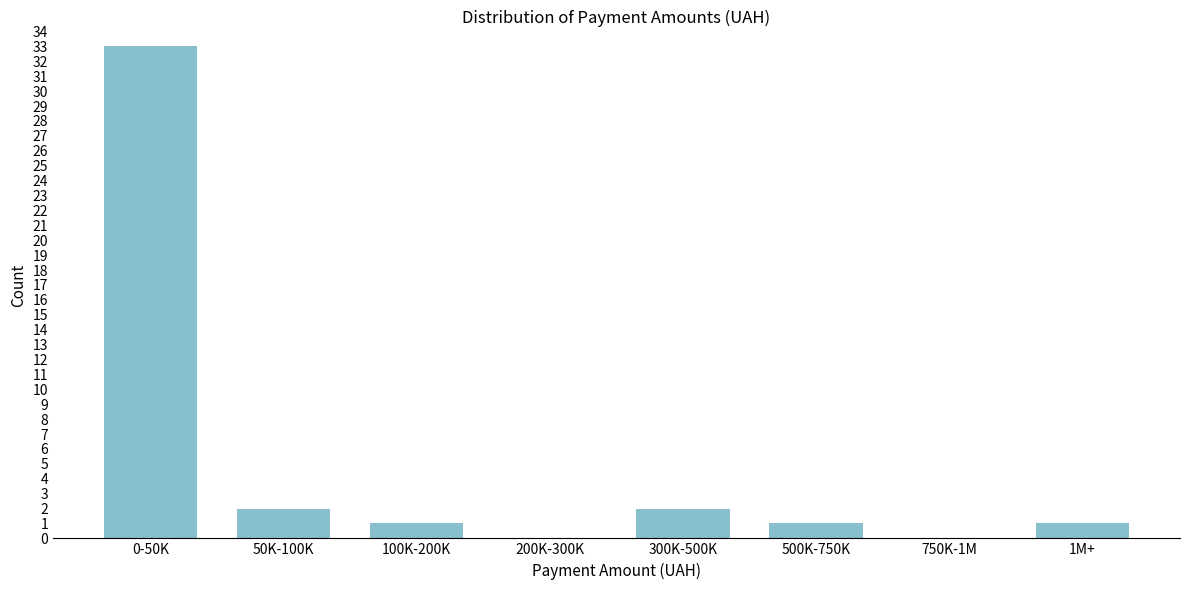

Reading right to left, list all the values displayed in this chart.

1M+=1	750K-1M=0	500K-750K=1	300K-500K=2	200K-300K=0	100K-200K=1	50K-100K=2	0-50K=33